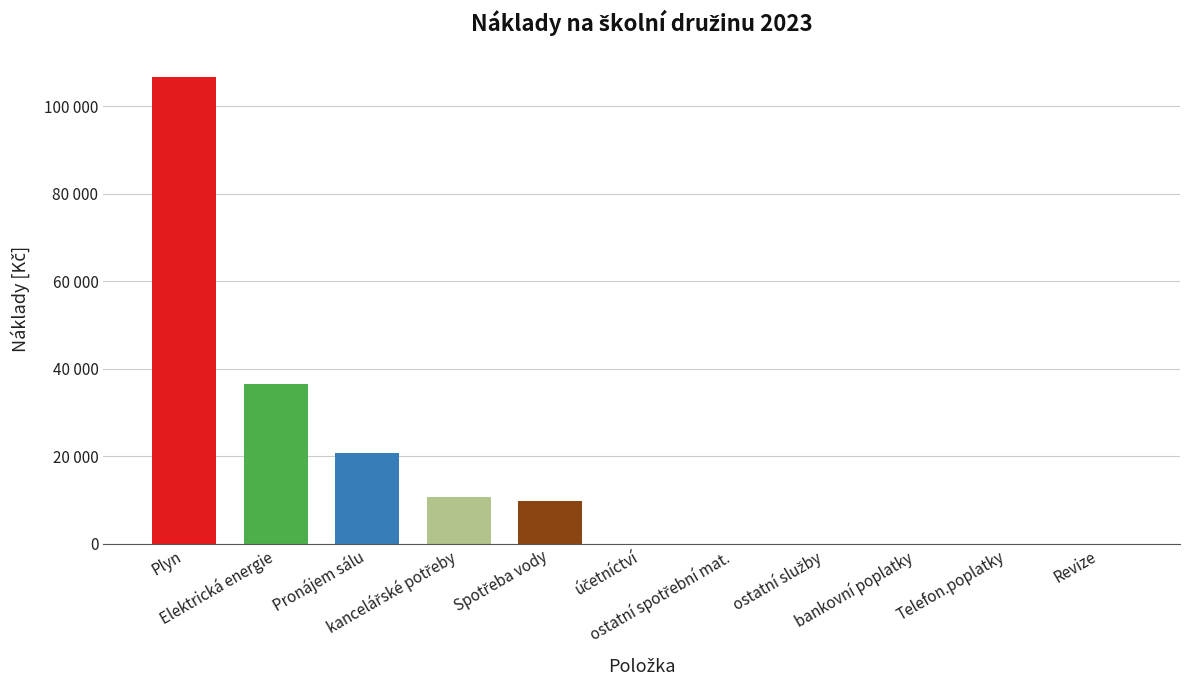

True or false: the data shows 0.0 at ostatní spotřební mat..

True